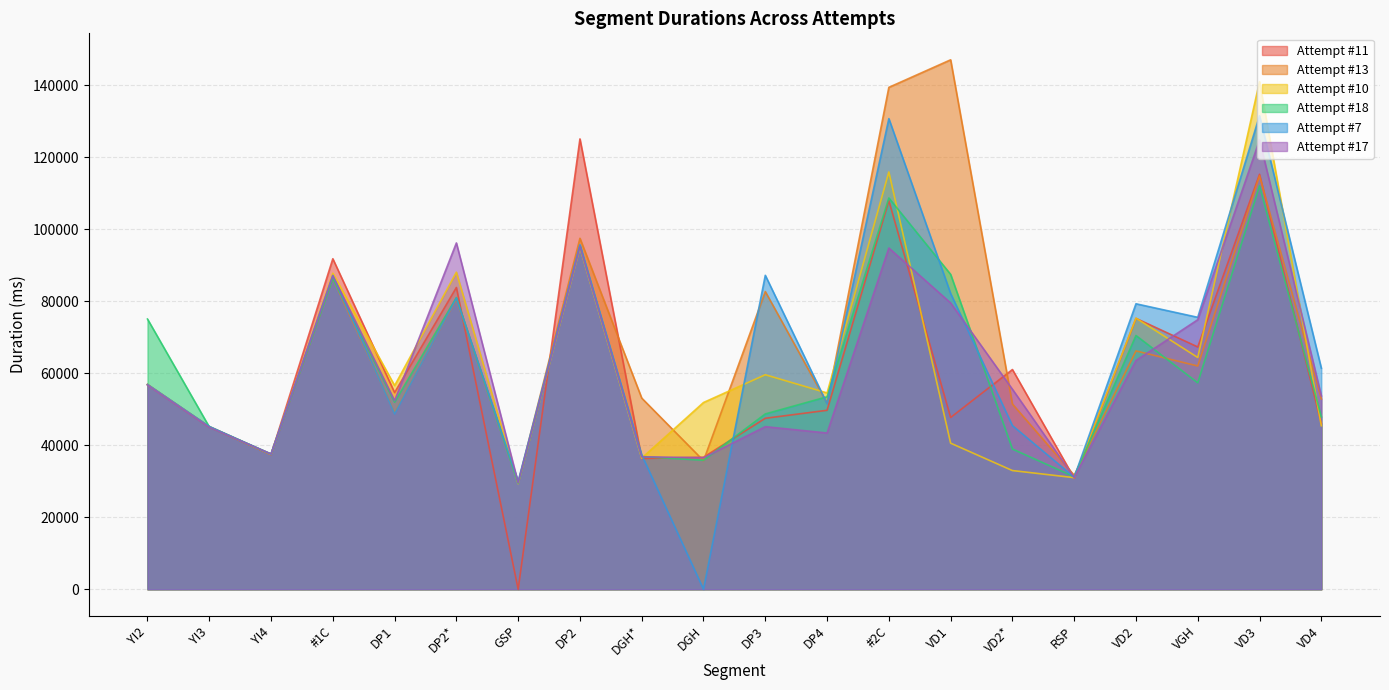

Rank the series at DP2* from lowest to highest value.

Attempt #13, Attempt #7, Attempt #18, Attempt #11, Attempt #10, Attempt #17